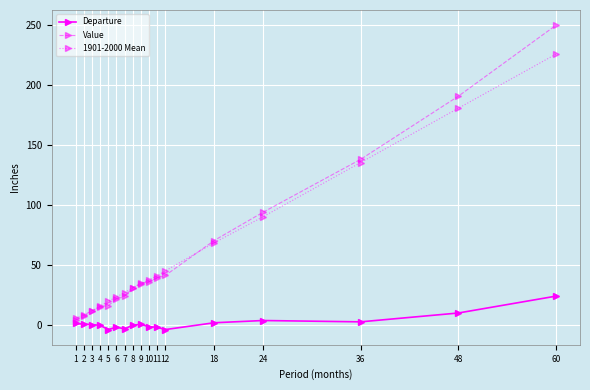

Where does the Departure series first go above 0?

1